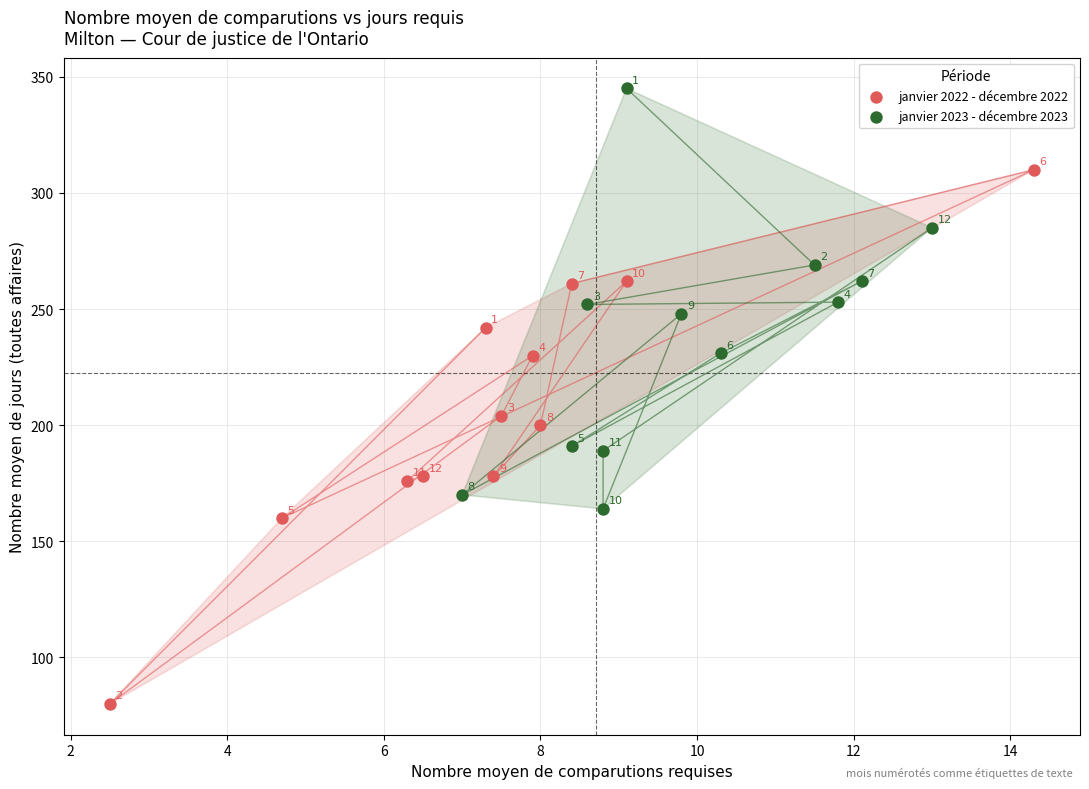

Which series contains the lowest Y value?

janvier 2022 - décembre 2022